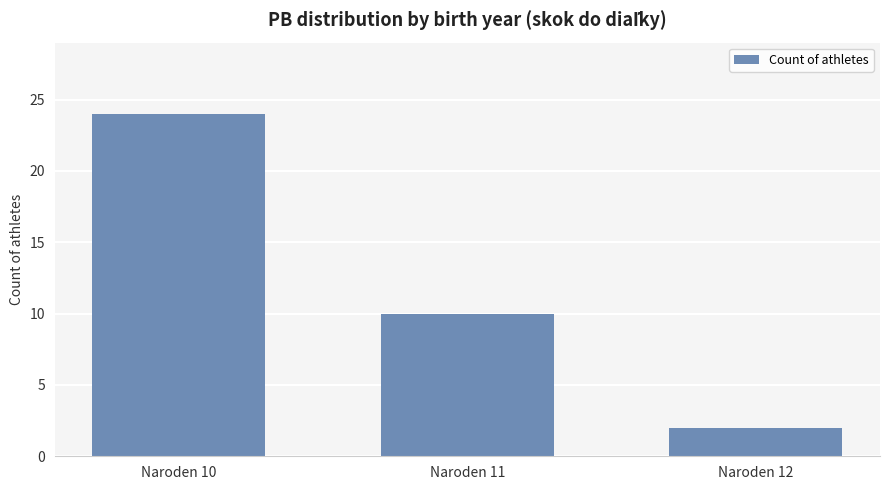

Is it true that the value at Naroden 11 is 10?

True